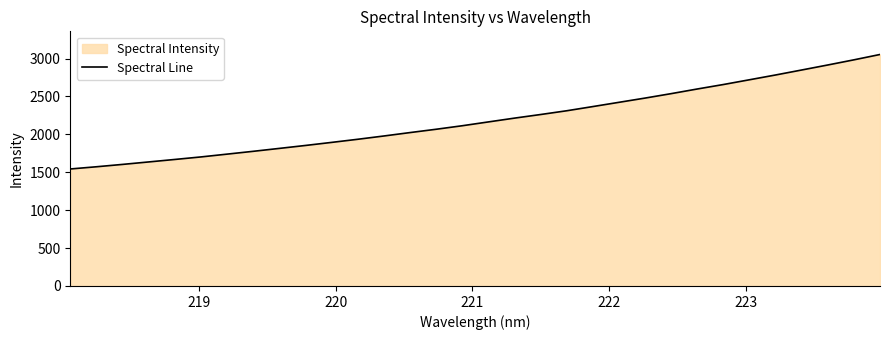

What is the smallest value displayed?

1543.1